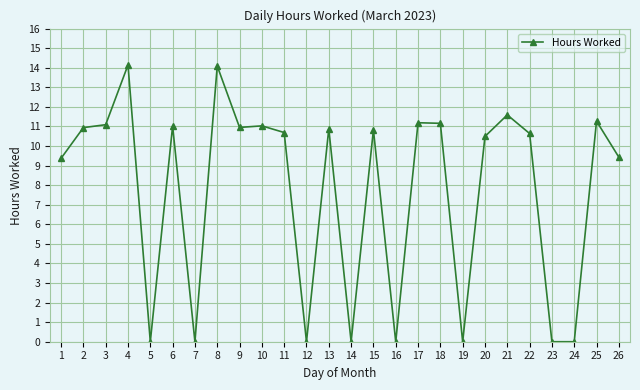

The chart shows a value of 14.7 at 3. True or false?

False